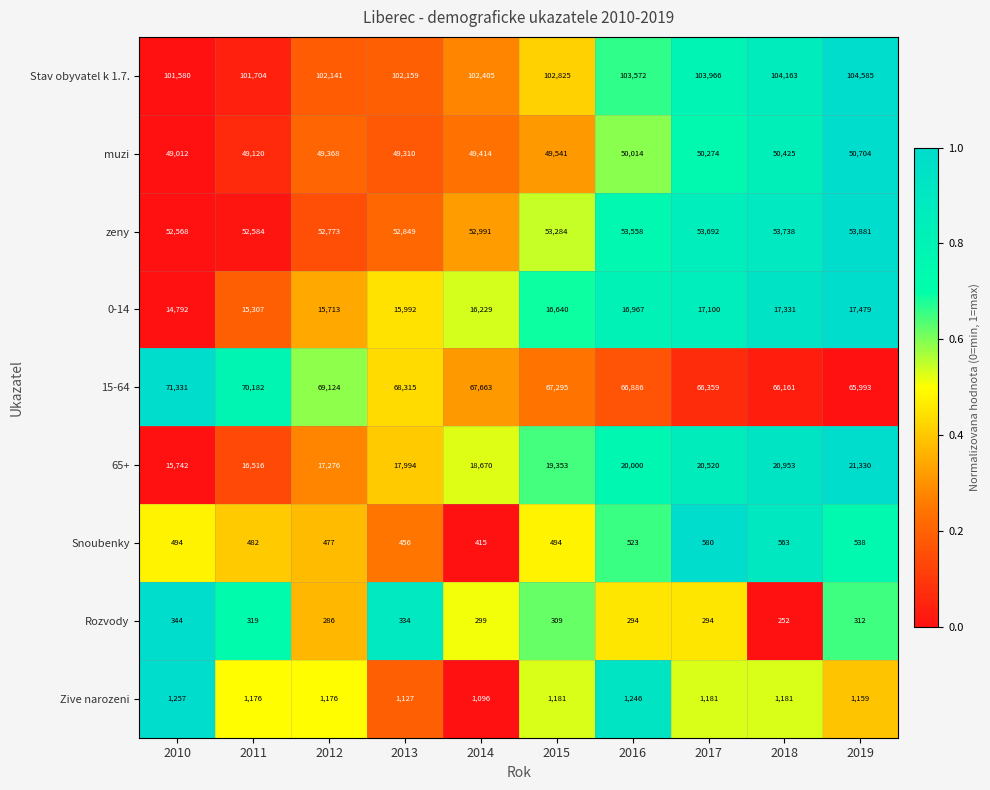

Which series has the largest total across all categories?

Stav obyvatel k 1.7.